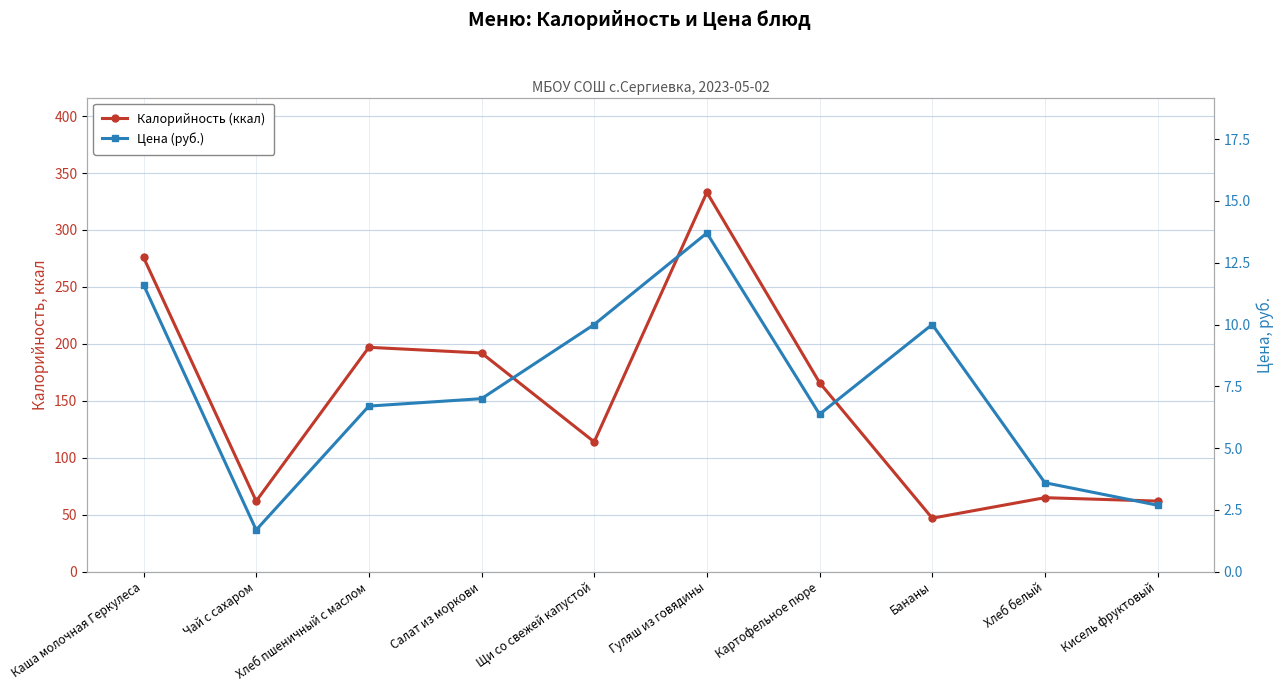

True or false: Цена (руб.) and Калорийность (ккал) intersect in this chart.

False